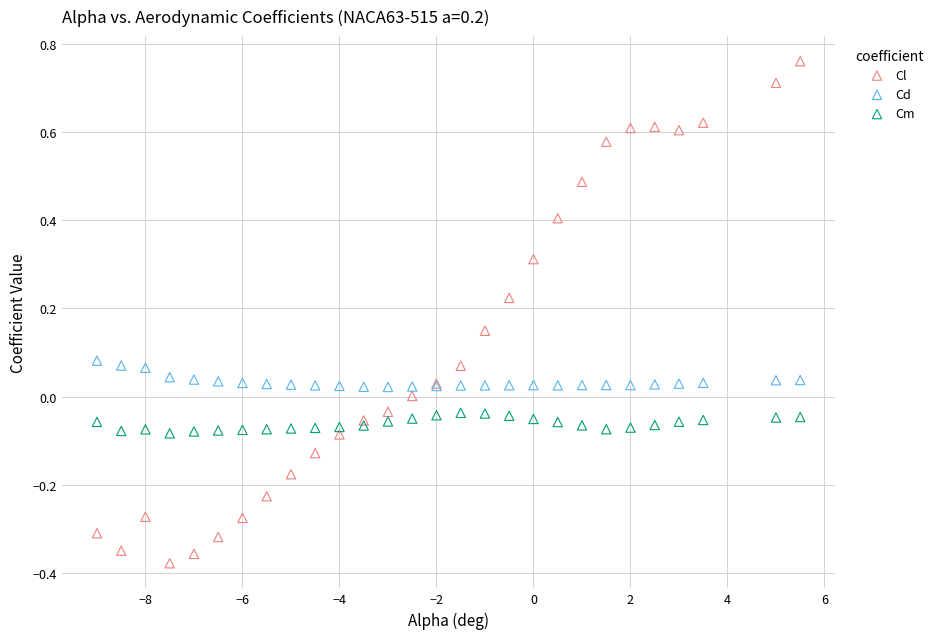

Which series contains the lowest Y value?

Cl